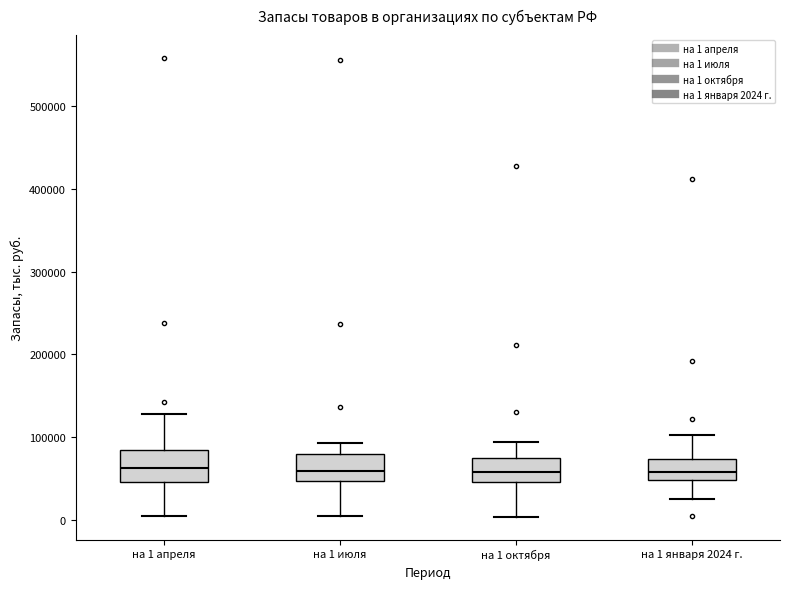

Where is the lower edge of the box for на 1 июля on the y-axis? The values are not printed on the chart, so give them approximately, as read against the axis.

50000